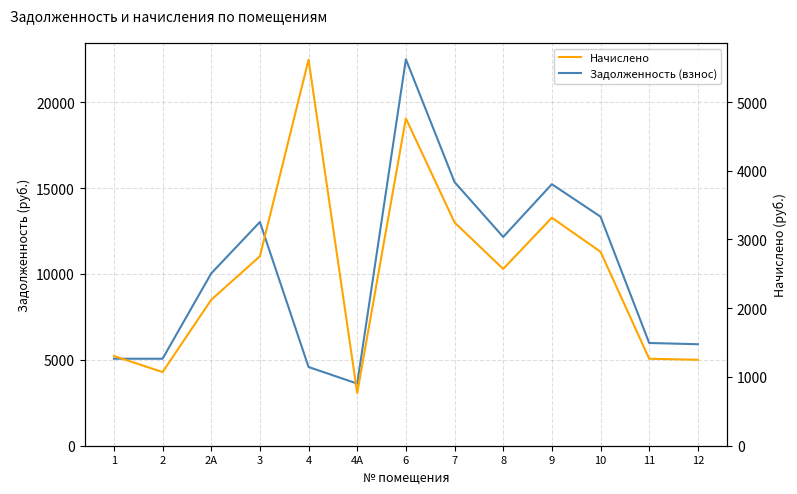

Where does the Начислено series first go above 2571?

3